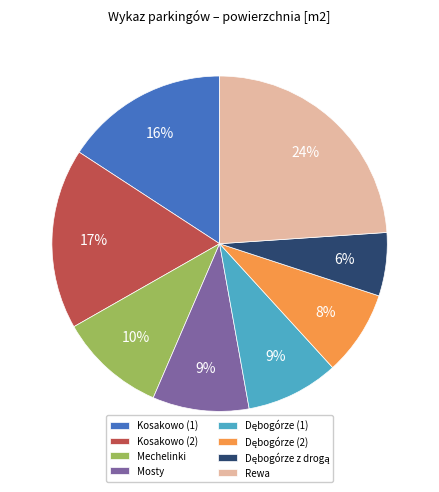

Is it true that Kosakowo (2) is 26% of the pie?

False